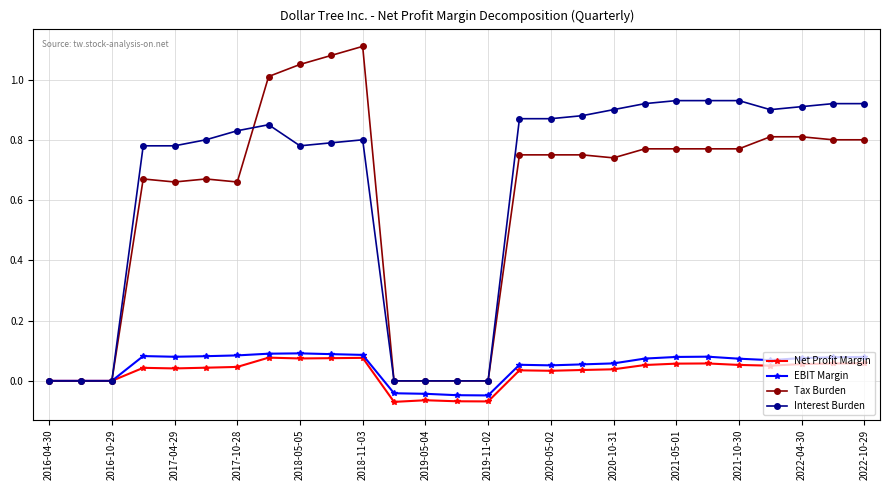

What is the sum of all EBIT Margin values?

1.3